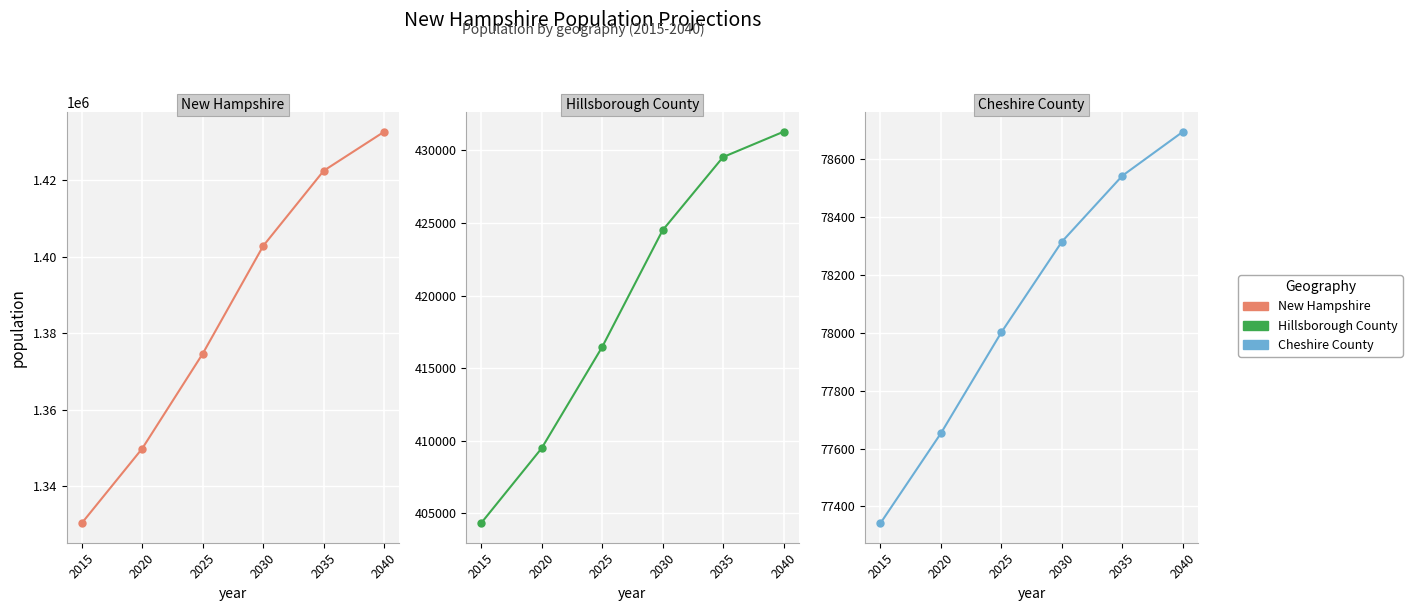

What is the value of the Cheshire County point at the 5th from the left?

78543